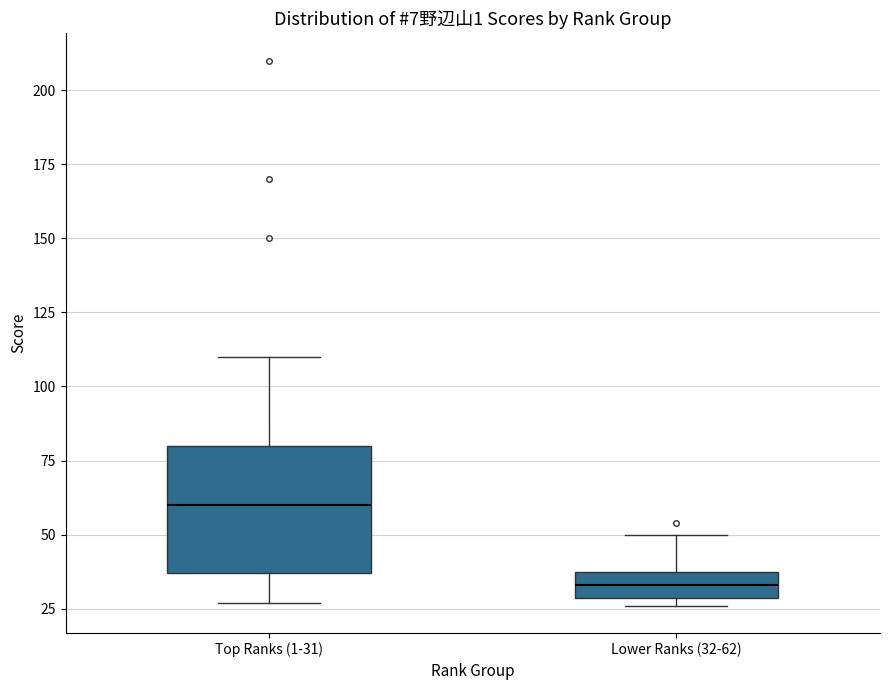

Where does the upper whisker of the box for Lower Ranks (32-62) end on the y-axis? The values are not printed on the chart, so give them approximately, as read against the axis.

50